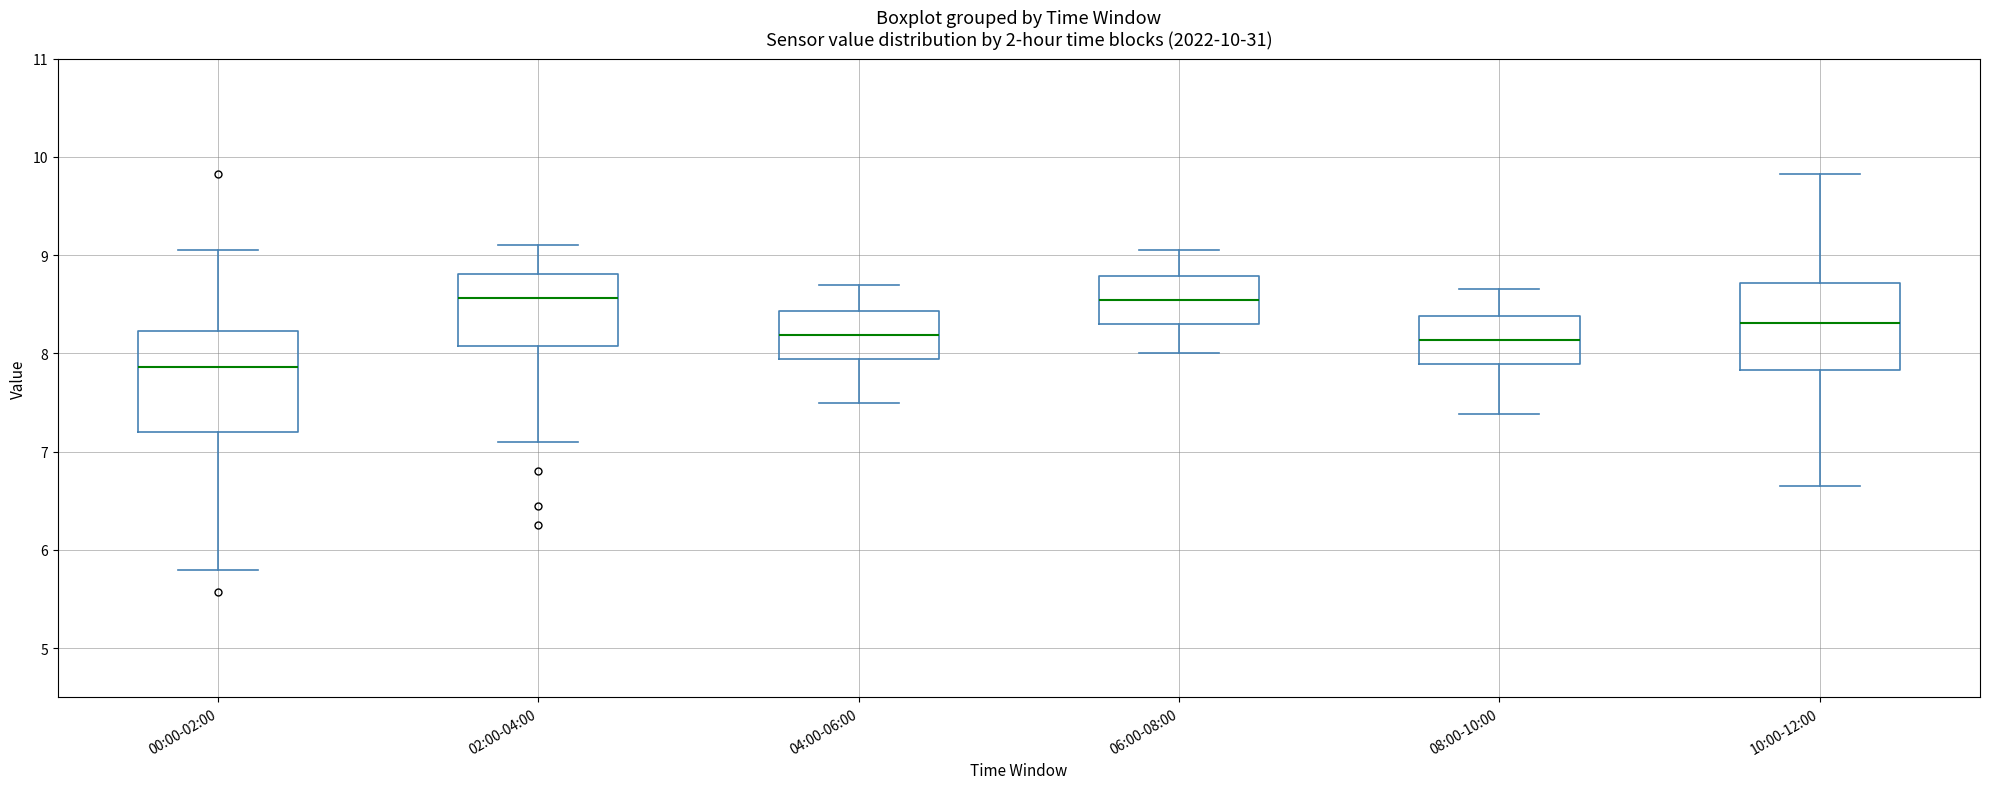

Which box is the tallest, from its lower edge to its upper edge?

00:00-02:00